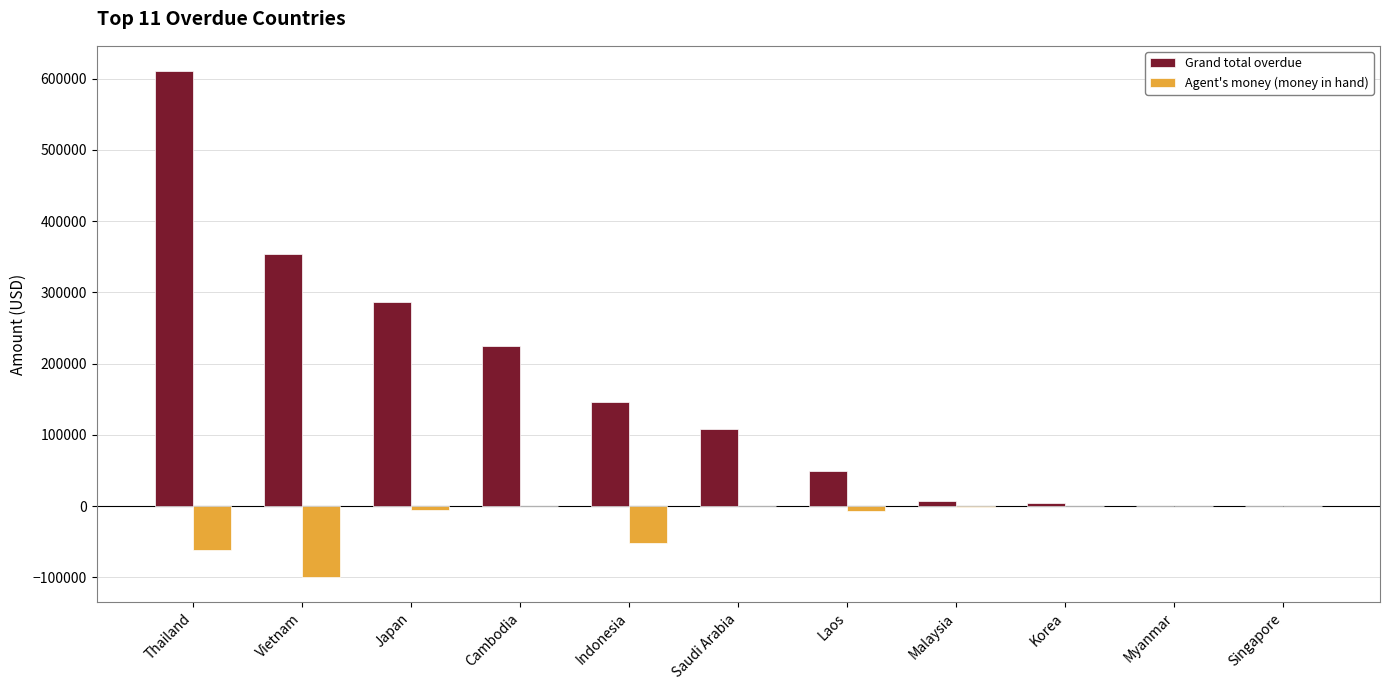

Are the bars horizontal?

No